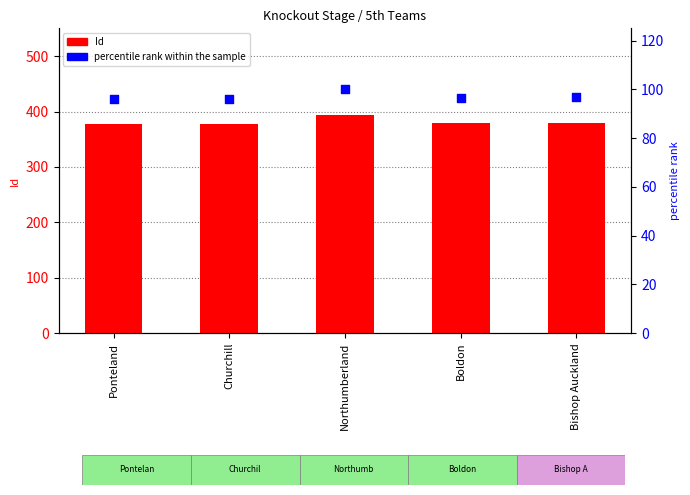

At how many categories does at least one series exceed 261?

5